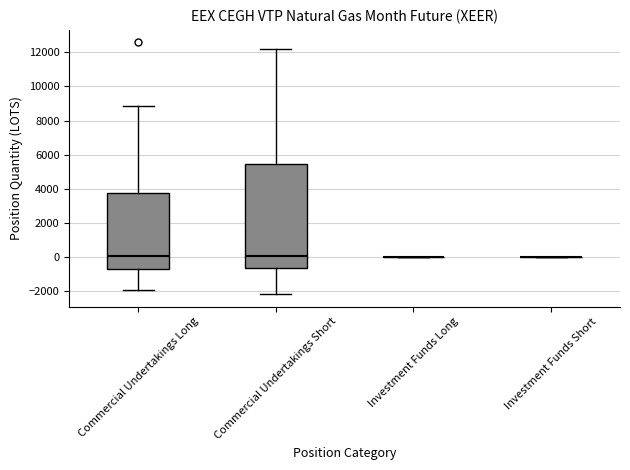

Comparing the boxes themselves (not the whiskers), which one is the tallest?

Commercial Undertakings Short